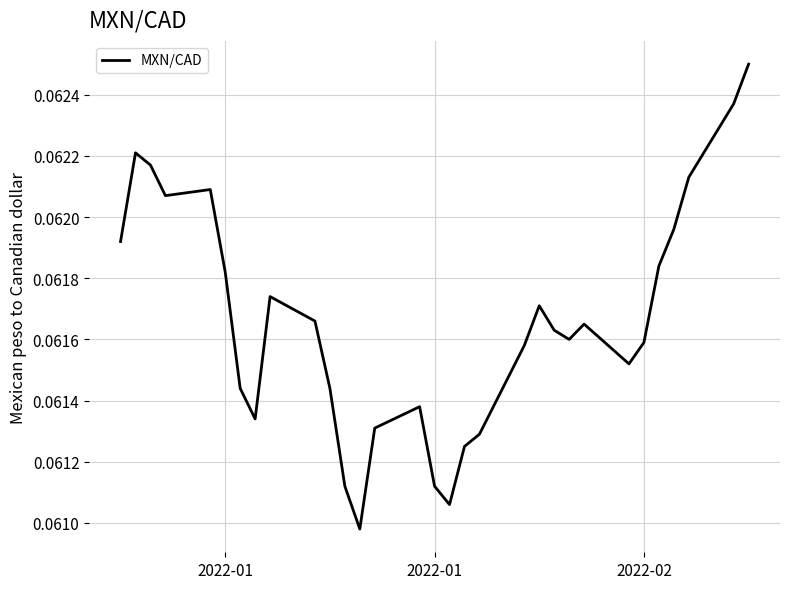

Is this an area chart (filled region under the line)?

No